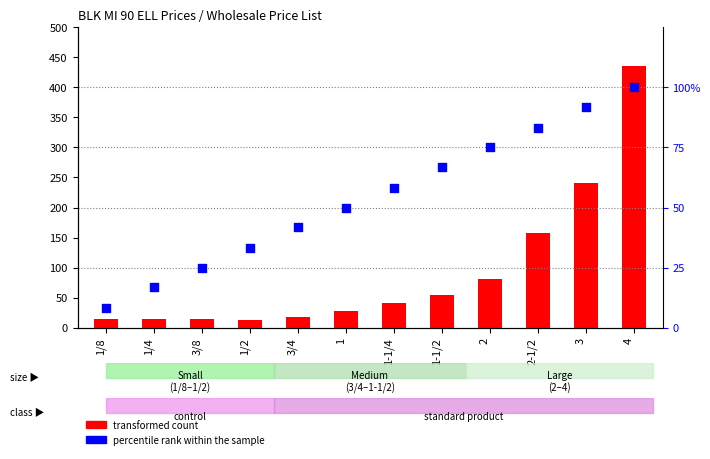

What are all the series names shown in the legend?

transformed count, percentile rank within the sample